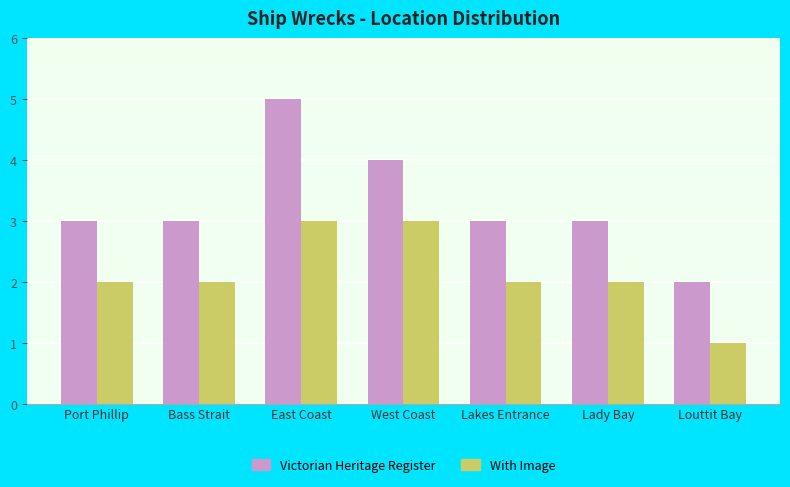

What is the value of the Victorian Heritage Register bar at the 2nd from the left?

3